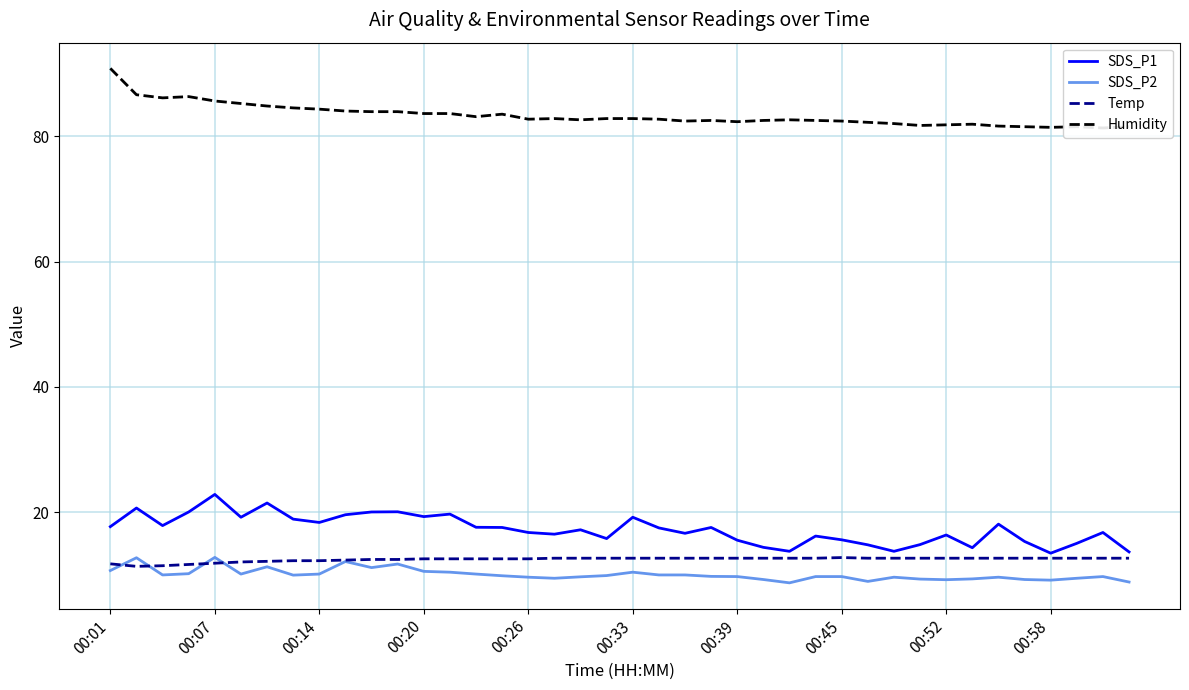

At which label does SDS_P1 first exceed 17?

00:01